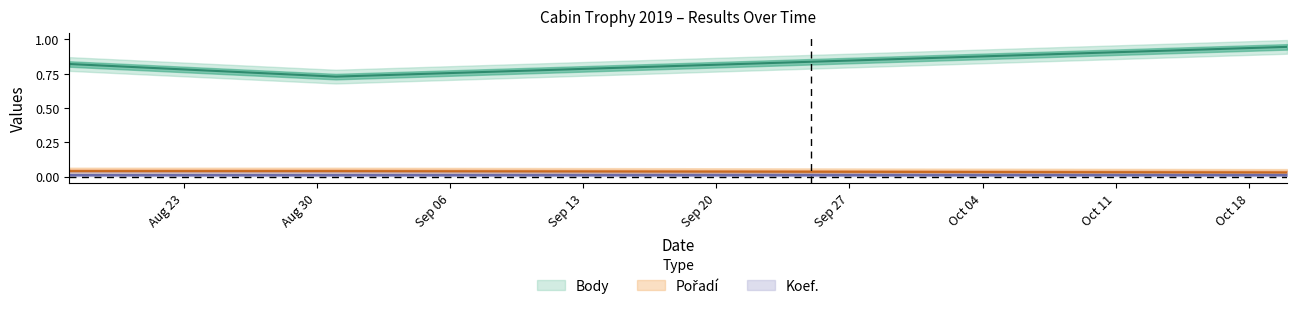

What is the value of the Body point at the 2nd from the left?

0.7